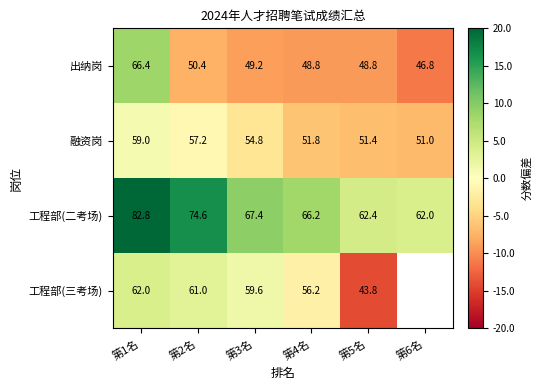

Is the value of 出纳岗 at 第3名 greater than the value of 工程部(三考场) at 第1名?

No